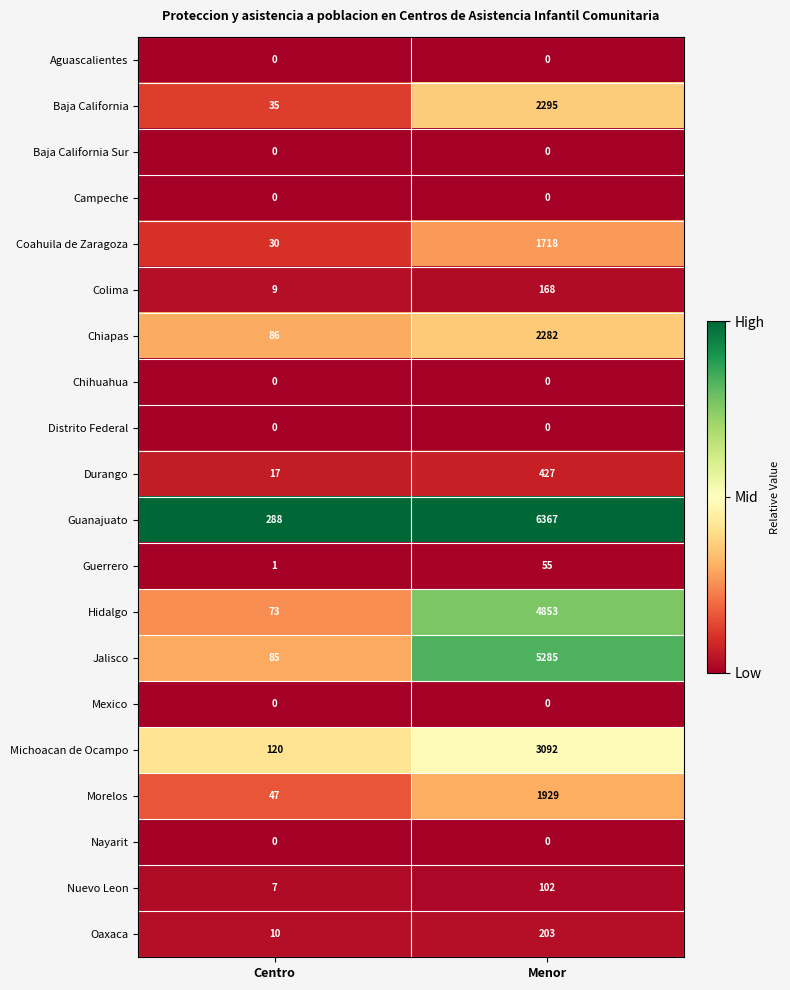

What is the sum of the Chiapas values at Centro and Menor?

2368